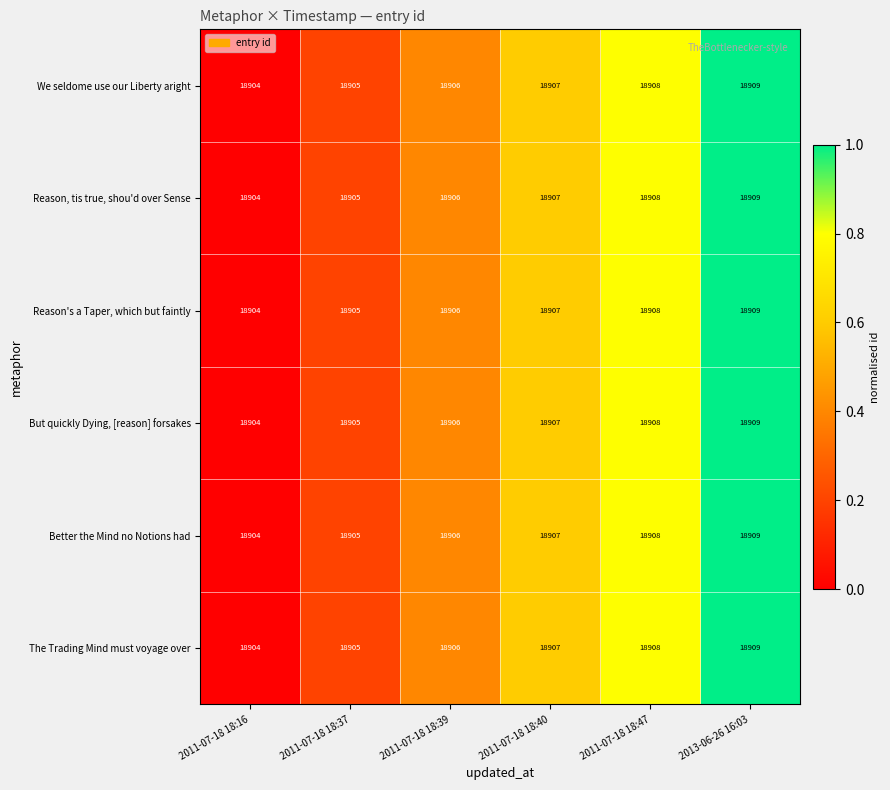

What is the total value across all series at 2013-06-26 16:03?

113454